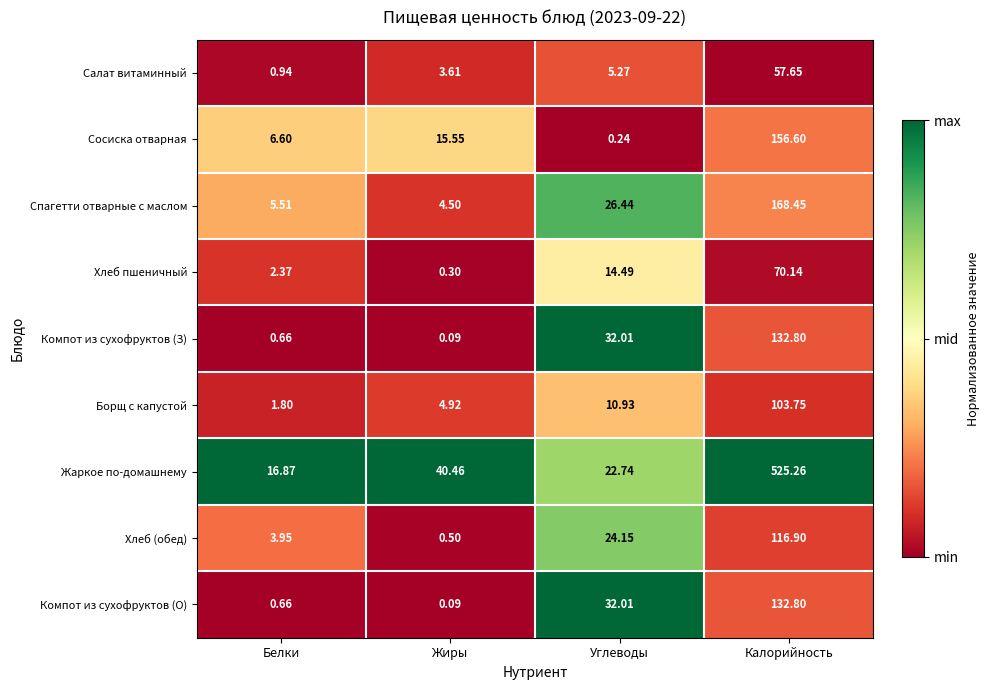

How many data points does each series have?

4